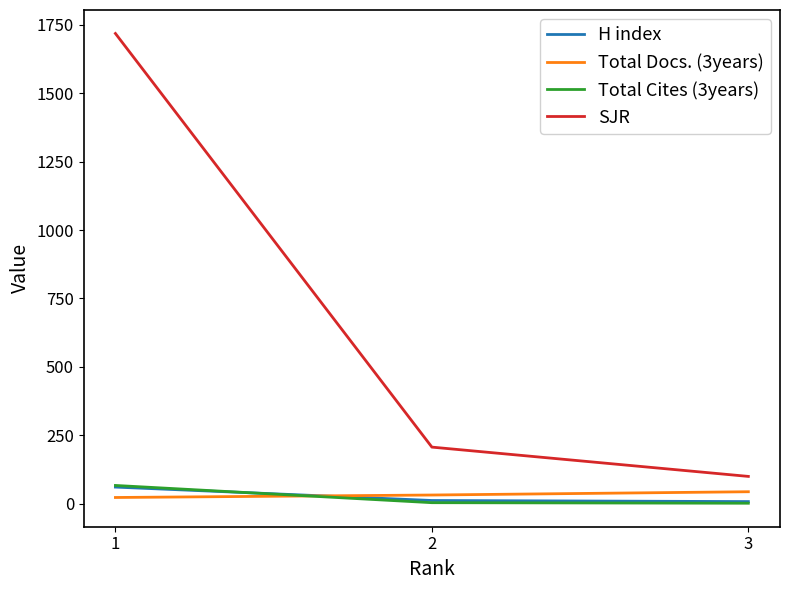

Which series has the largest total across all categories?

SJR